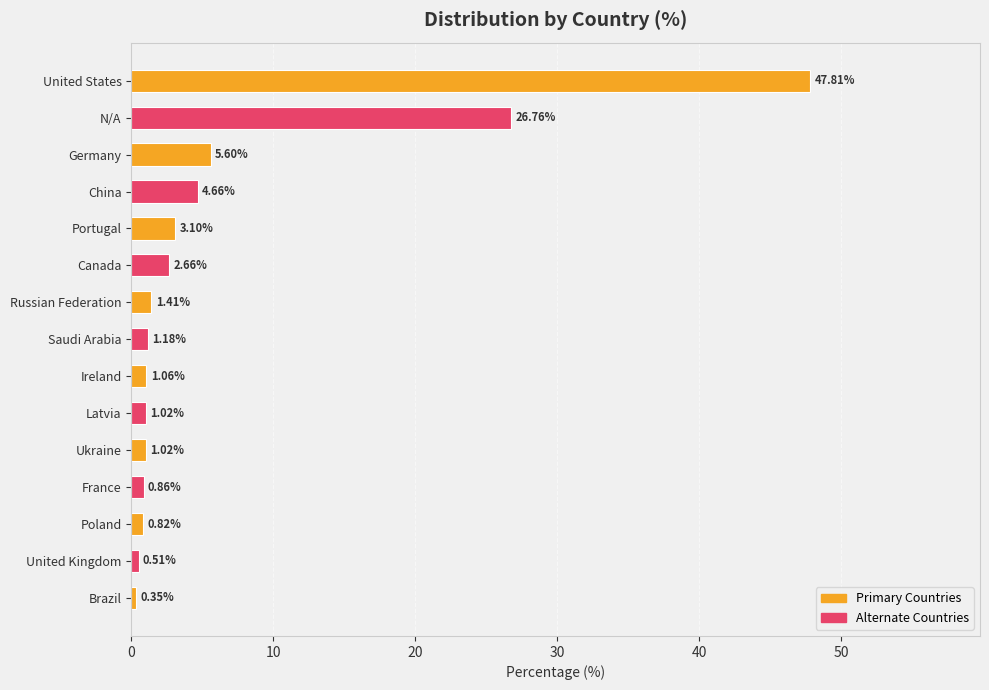

Which has a higher value, Portugal or Ireland?

Portugal